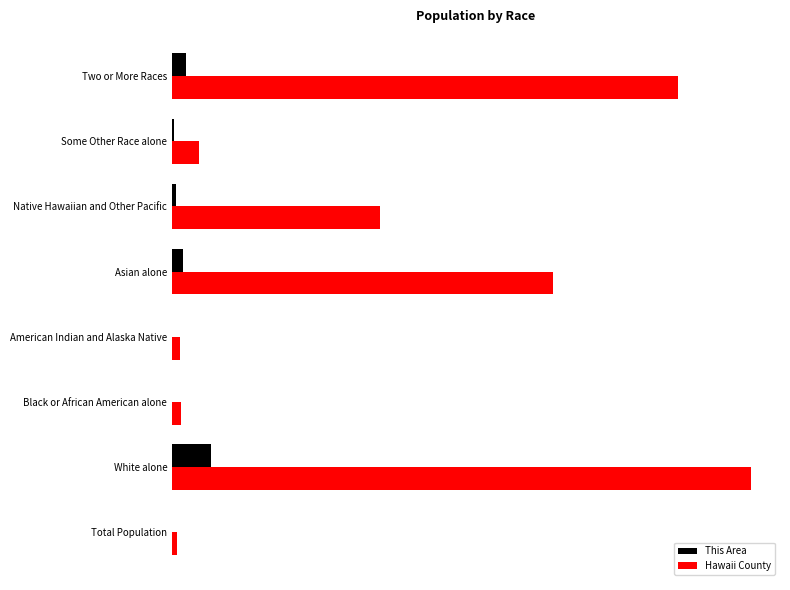

What are all the series names shown in the legend?

This Area, Hawaii County